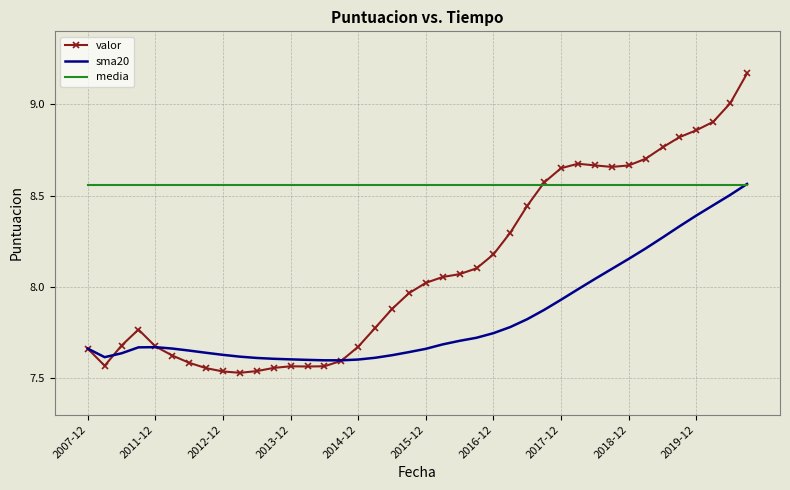

Which series has the largest range (max minus min)?

valor